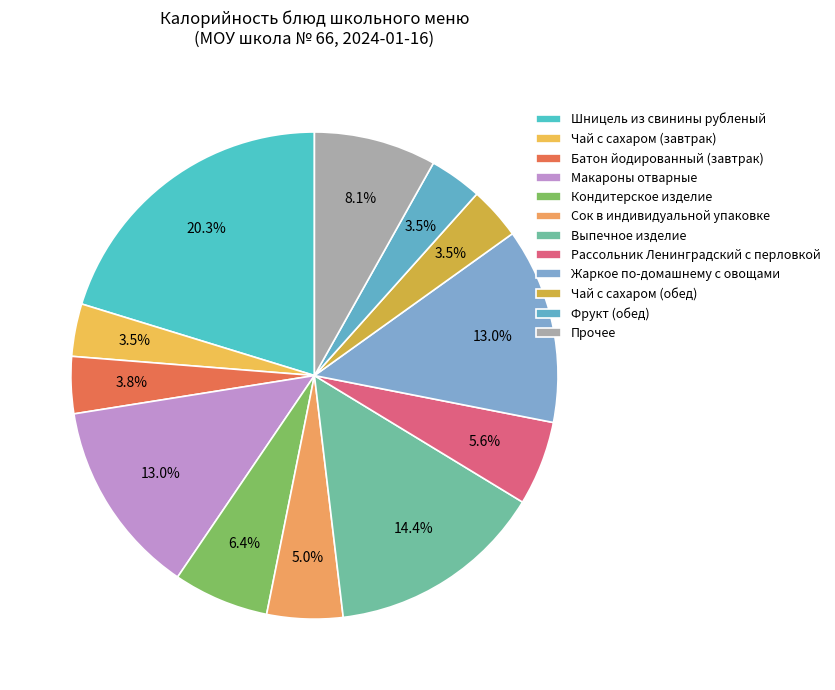

To the nearest percent, what is the difference between the largest and smallest slice percentages?

17%